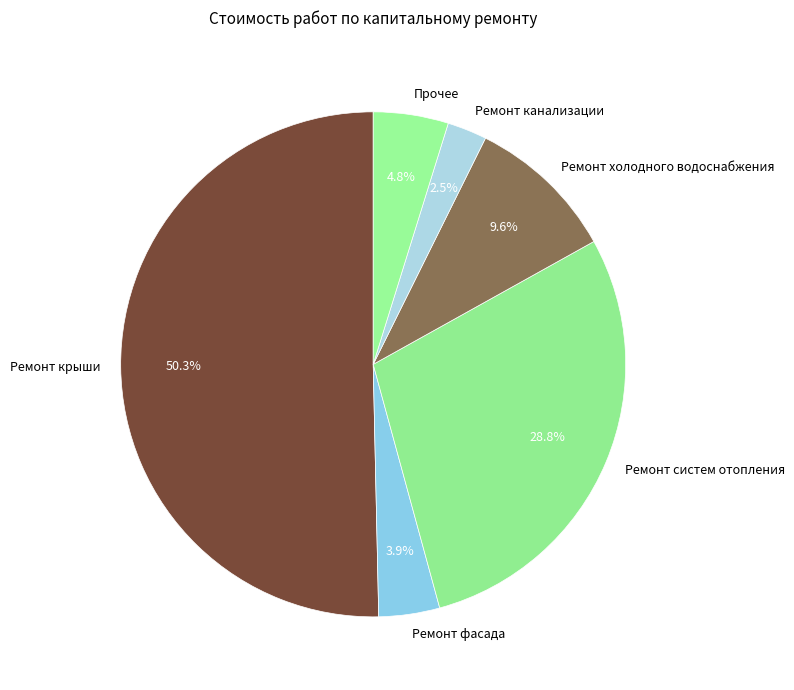

Combined, what portion of the pie is Прочее and Ремонт канализации?

7.3%